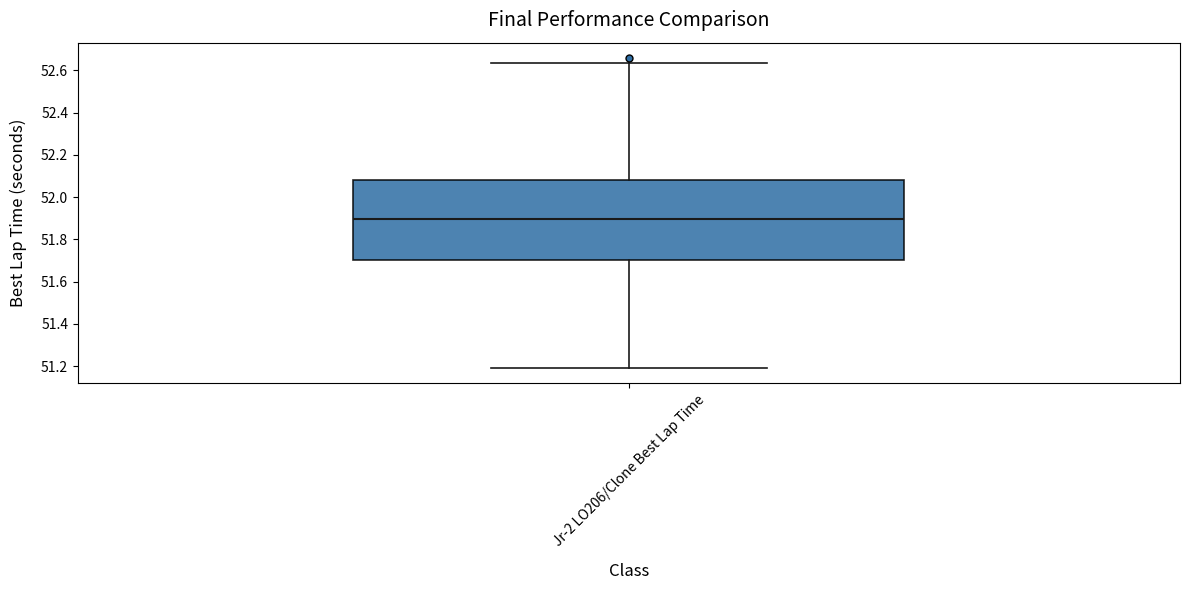

Read this box plot against the y-axis: the position of the median line, the range covered by the box, and the ends of both whiskers. The values are not printed on the chart, so give them approximately, as read against the axis.

median 51.90, box 51.70 to 52.08, whiskers 51.20 to 52.64